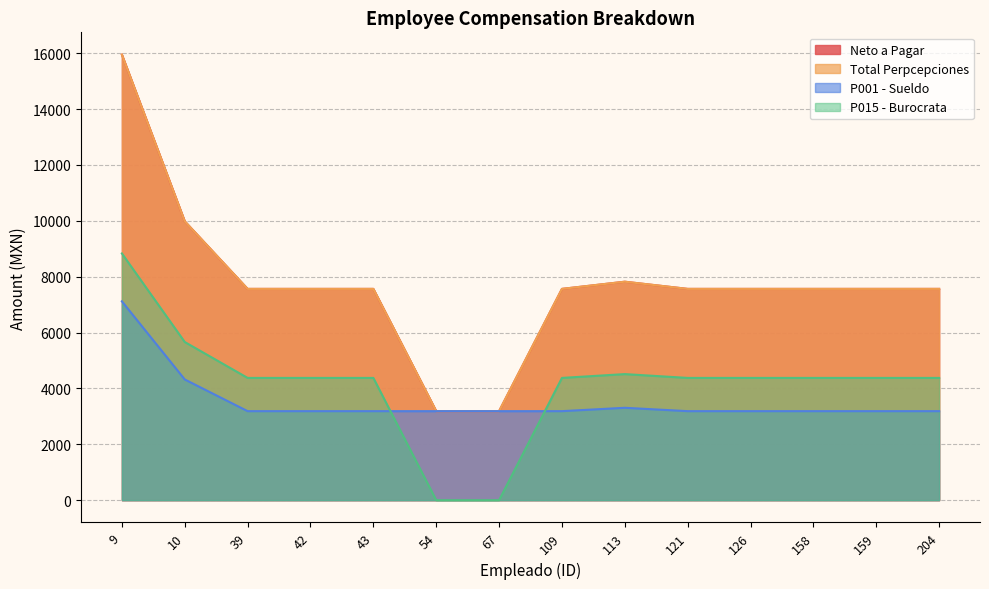

List the series in order of their peak value, highest first.

Neto a Pagar, Total Perpcepciones, P015 - Burocrata, P001 - Sueldo